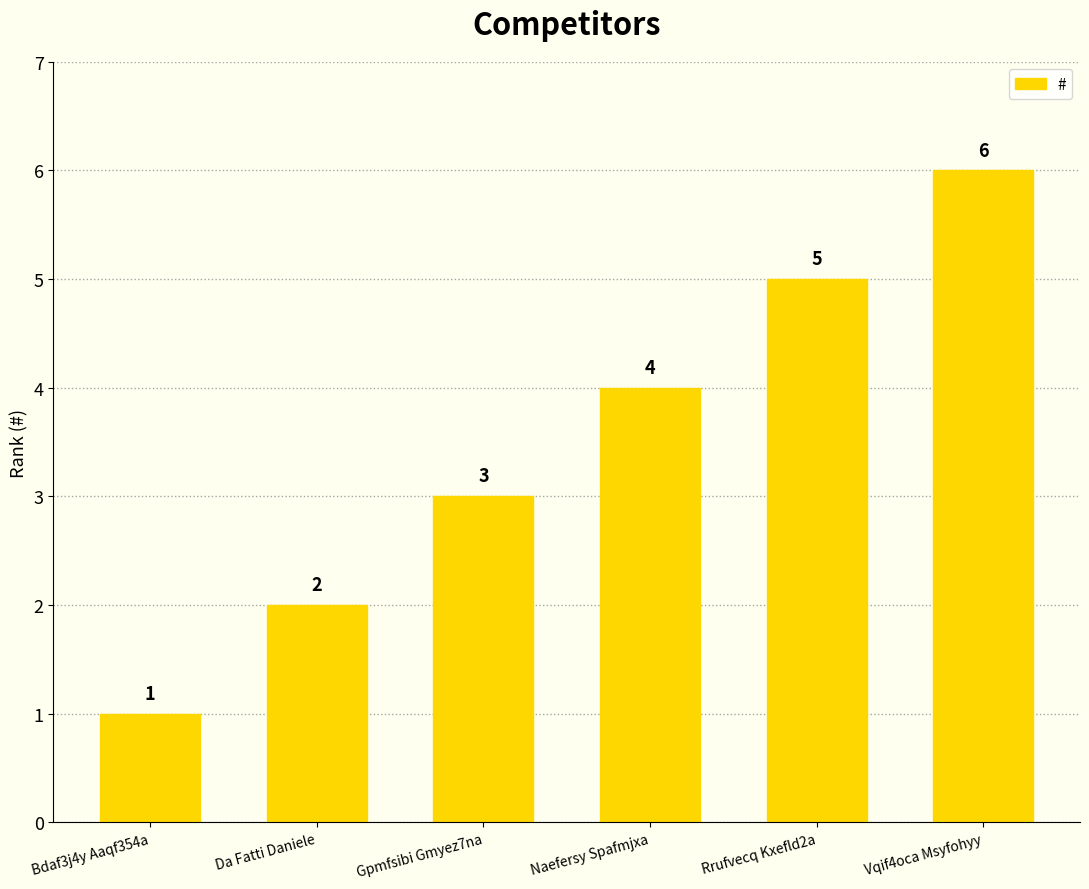

What is the maximum value shown in the chart?

6